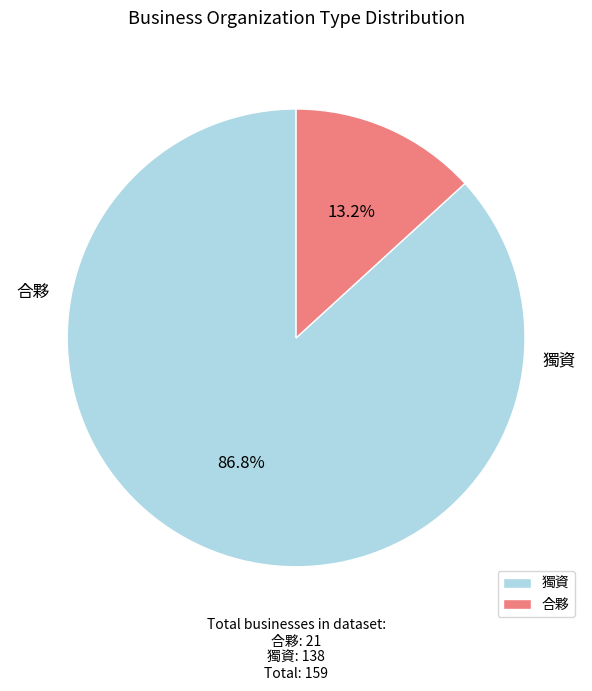

How many segments does this pie chart have?

2